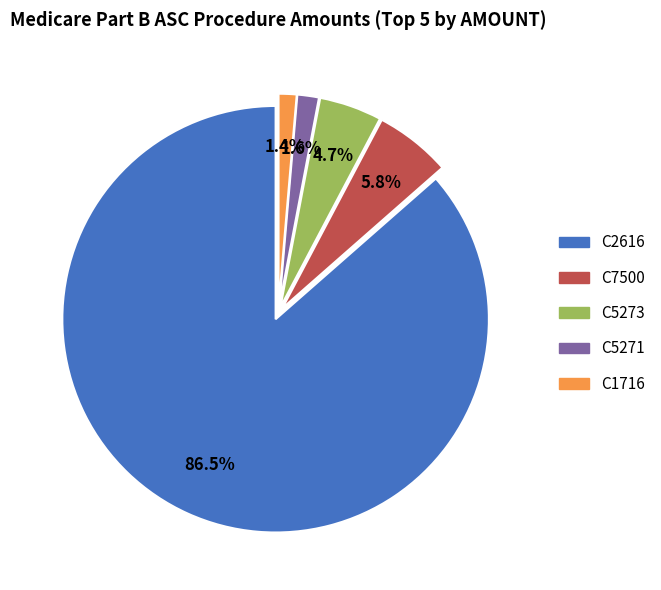

Which slice is the largest?

C2616